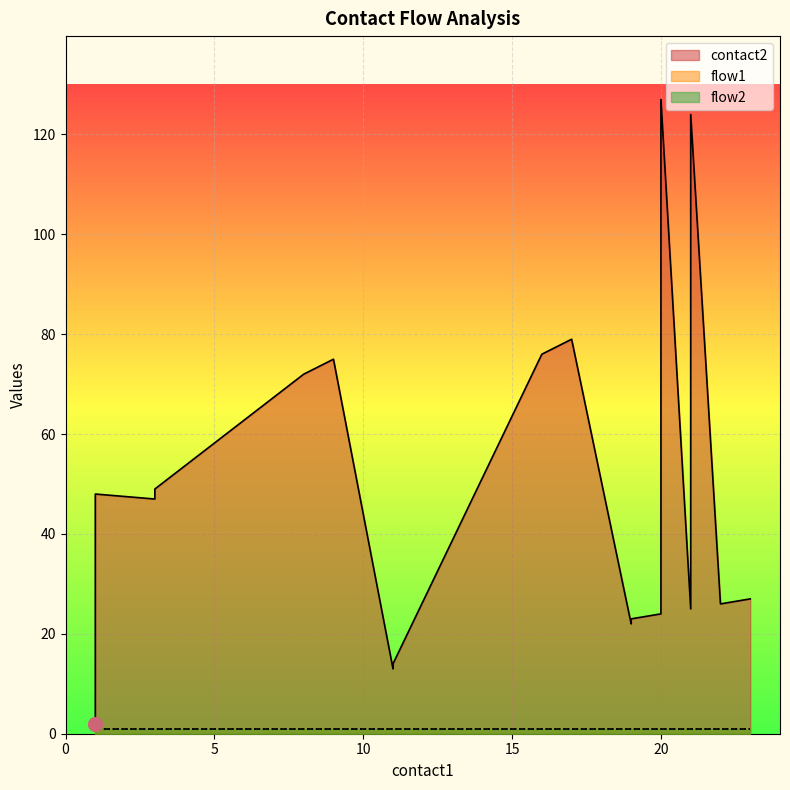

True or false: contact2 and flow2 intersect in this chart.

False